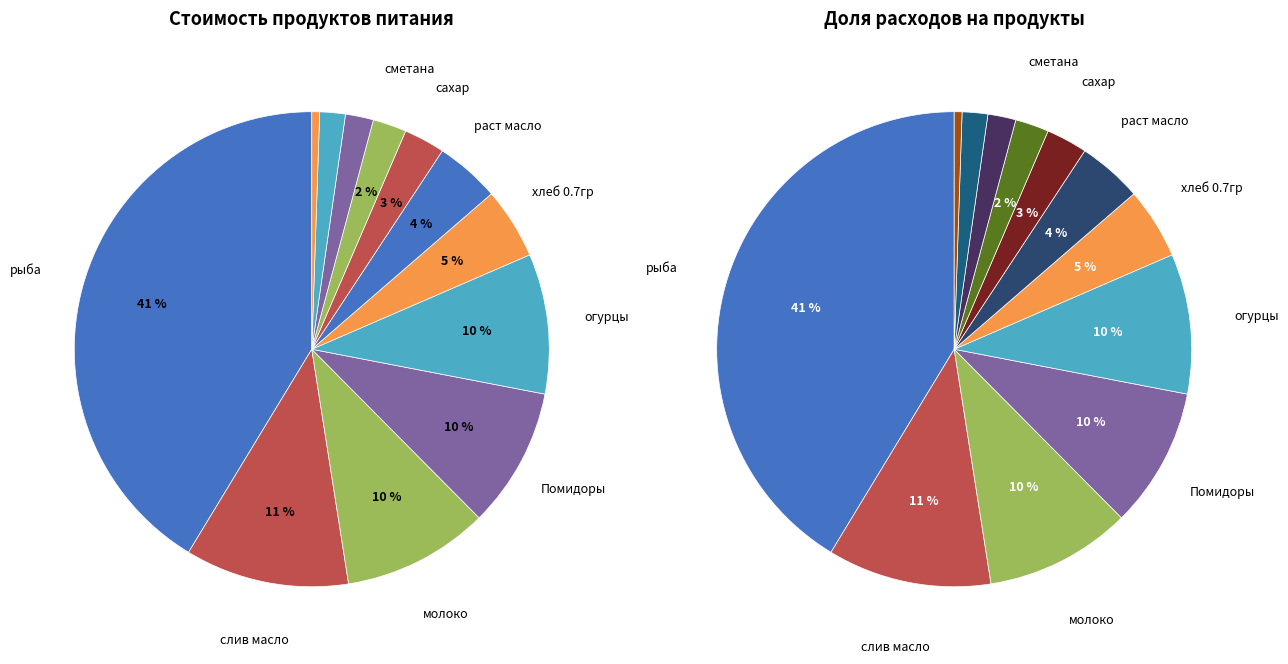

True or false: сахар accounts for 3% of the total.

True